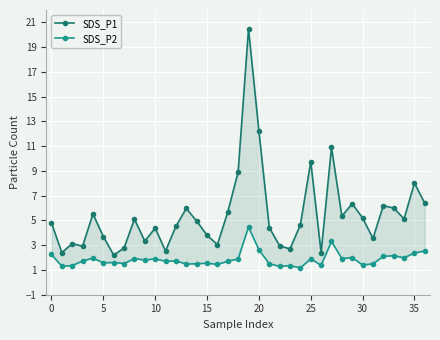

At how many categories does at least one series exceed 1?

37